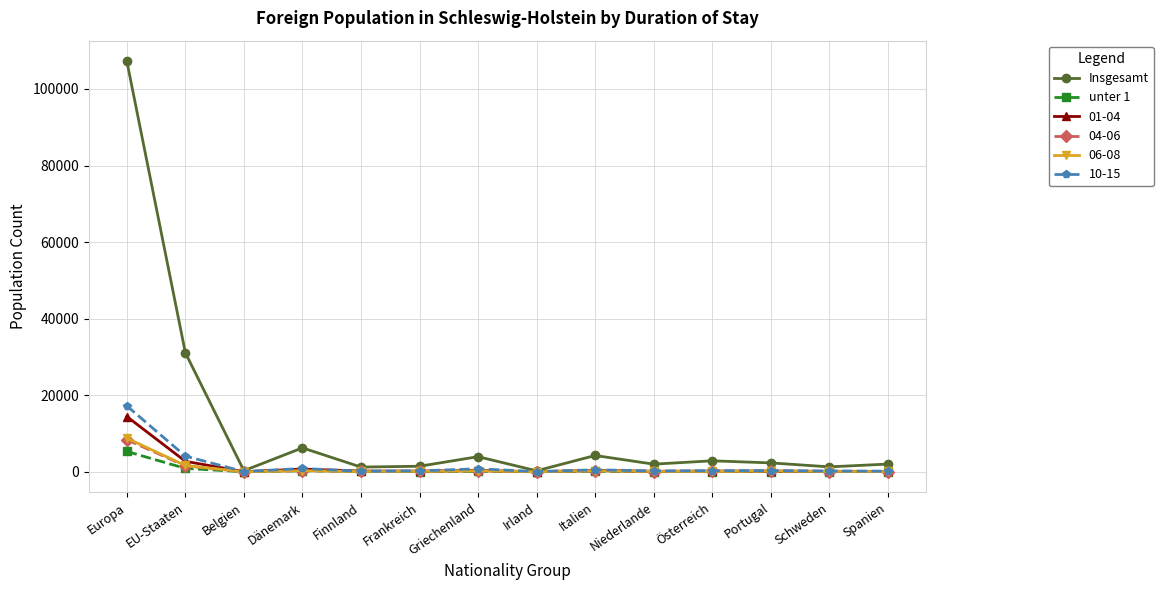

The value of unter 1 at Belgien is 5. True or false?

True